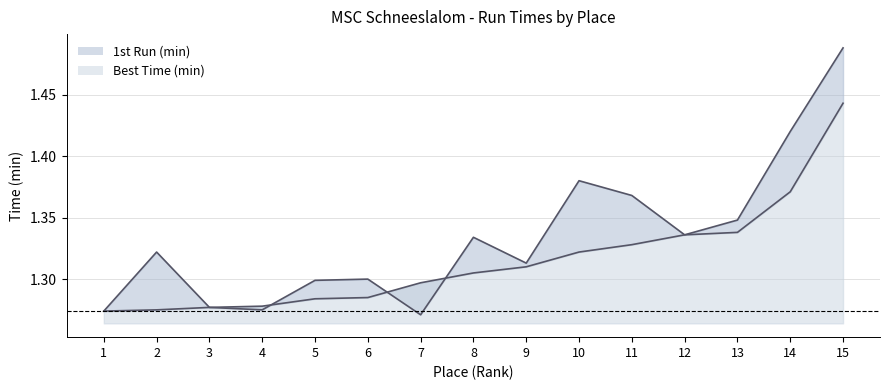

Count the Best Time (min) values in the range 1 to 2.

15